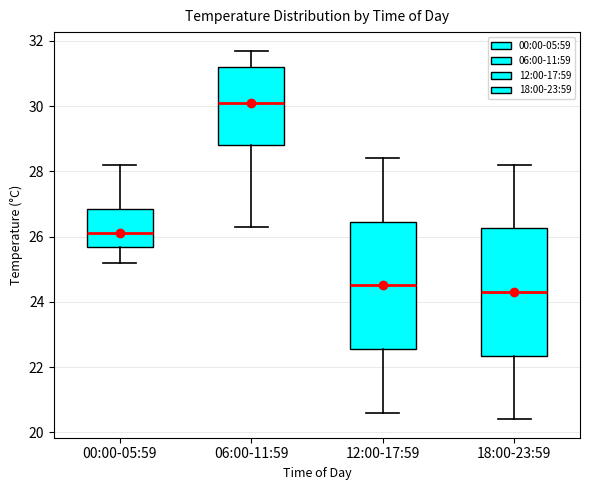

Which box's median line is the highest?

06:00-11:59